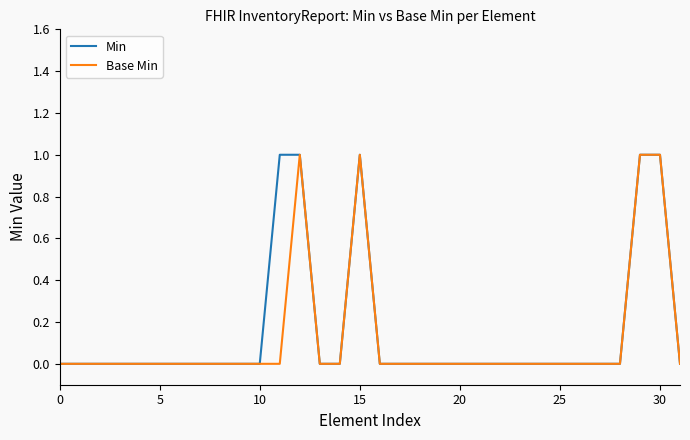

Count the number of data series in this chart.

2